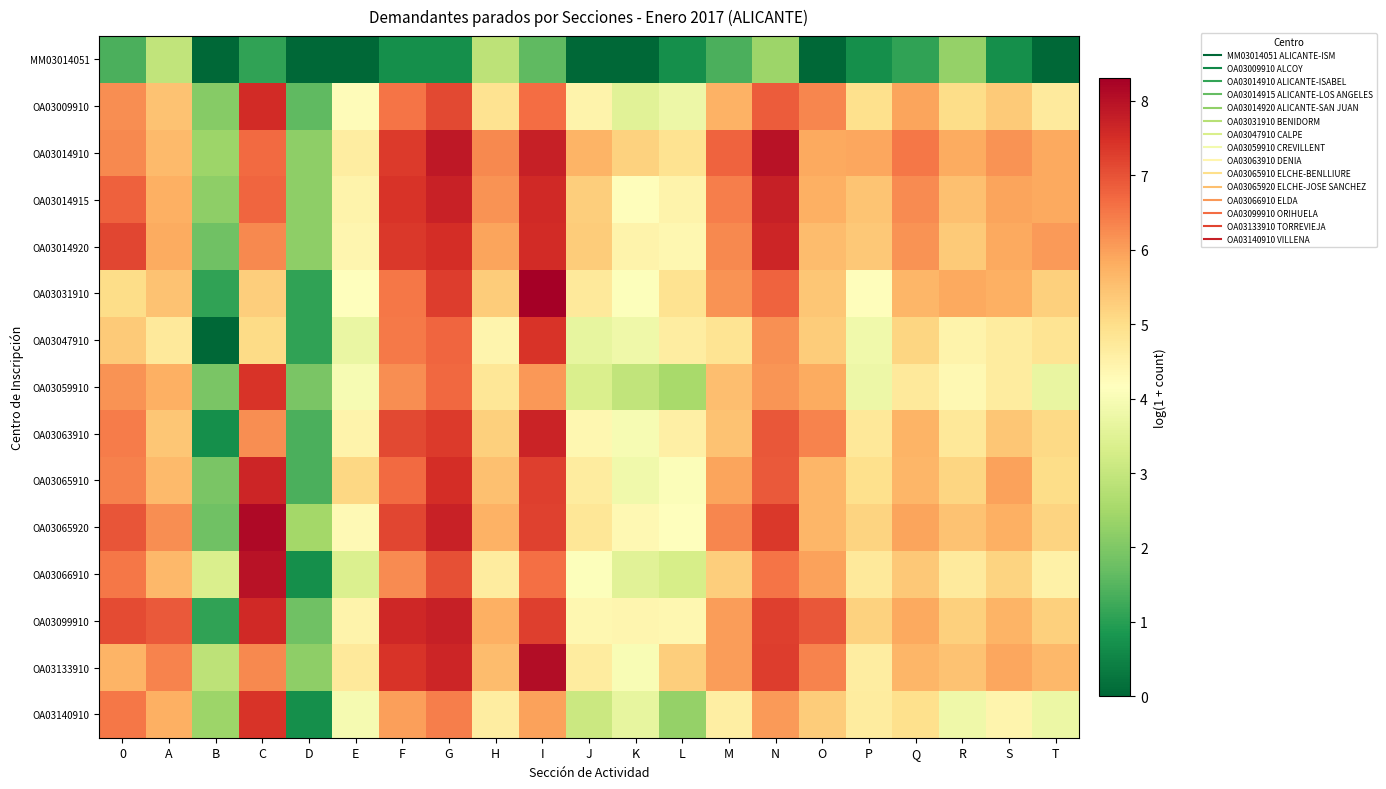

At how many categories does at least one series exceed 0?

21